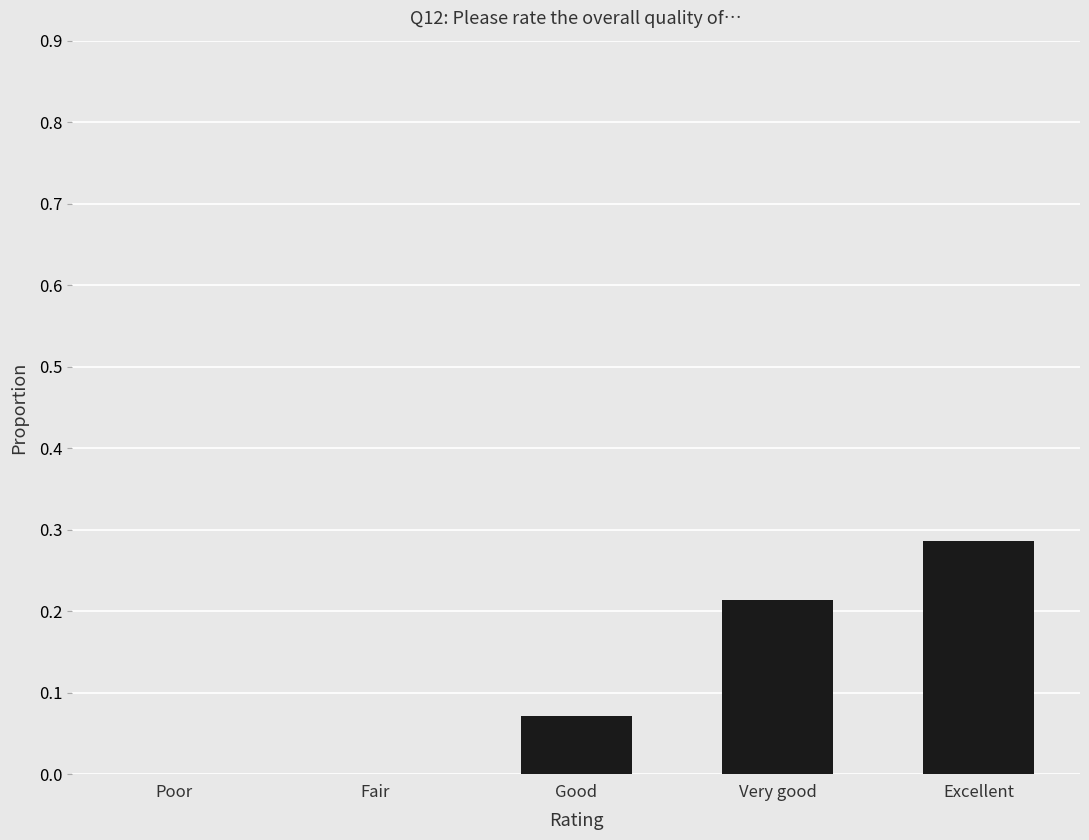

What is the sum of the values at Excellent and Good?

0.4